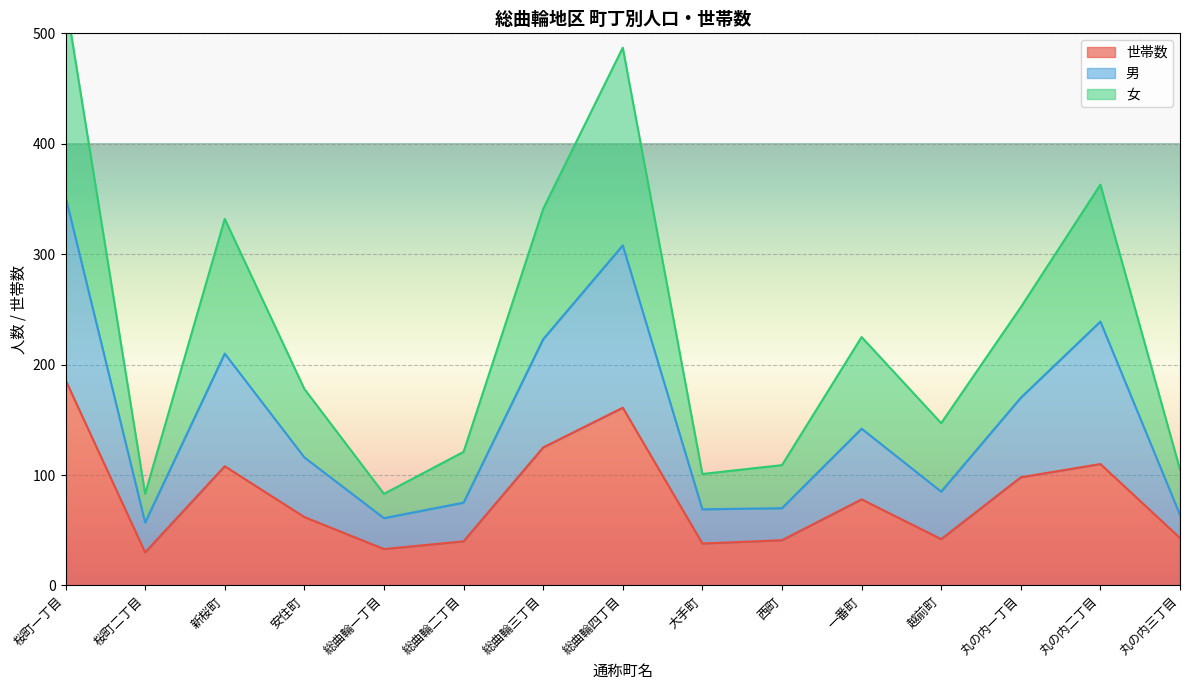

What is the sum of the 男 values at 西町 and 総曲輪三丁目?

293